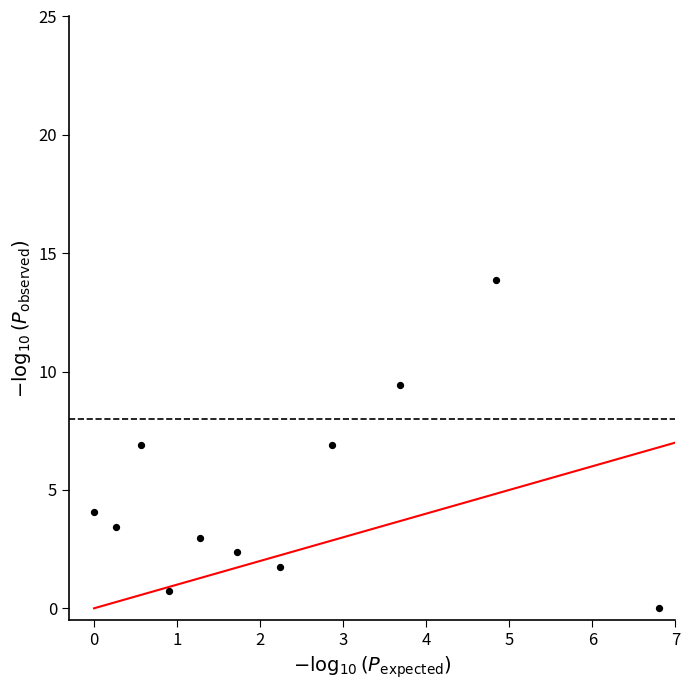

What is the range of Y values (max minus min)?

13.9